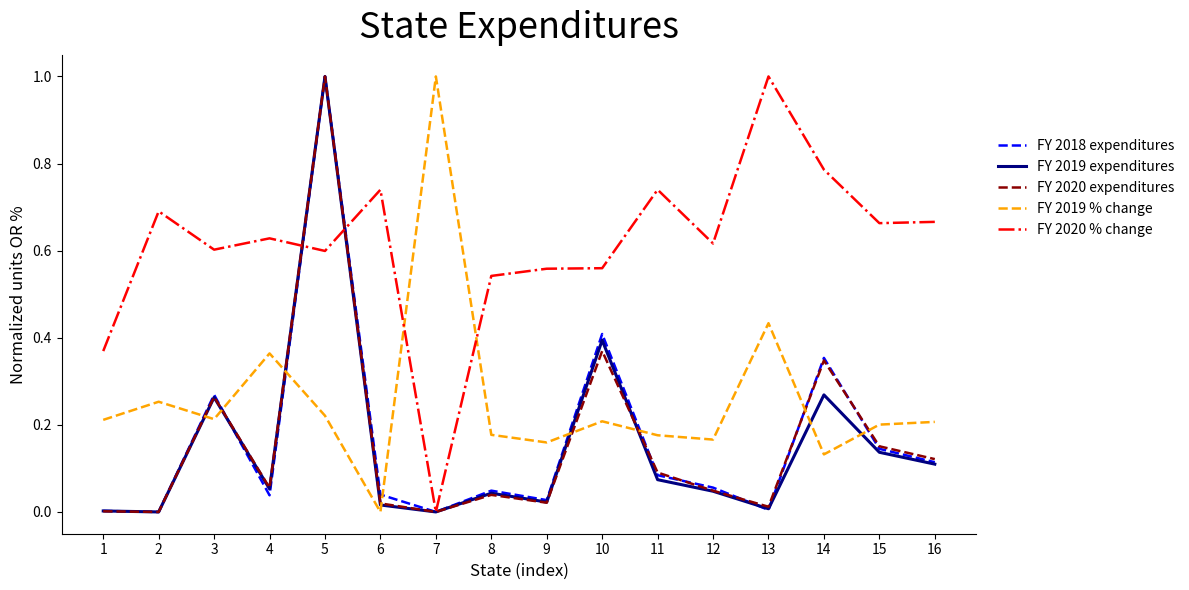

True or false: FY 2019 % change has a value of 0.4 at 13.

True